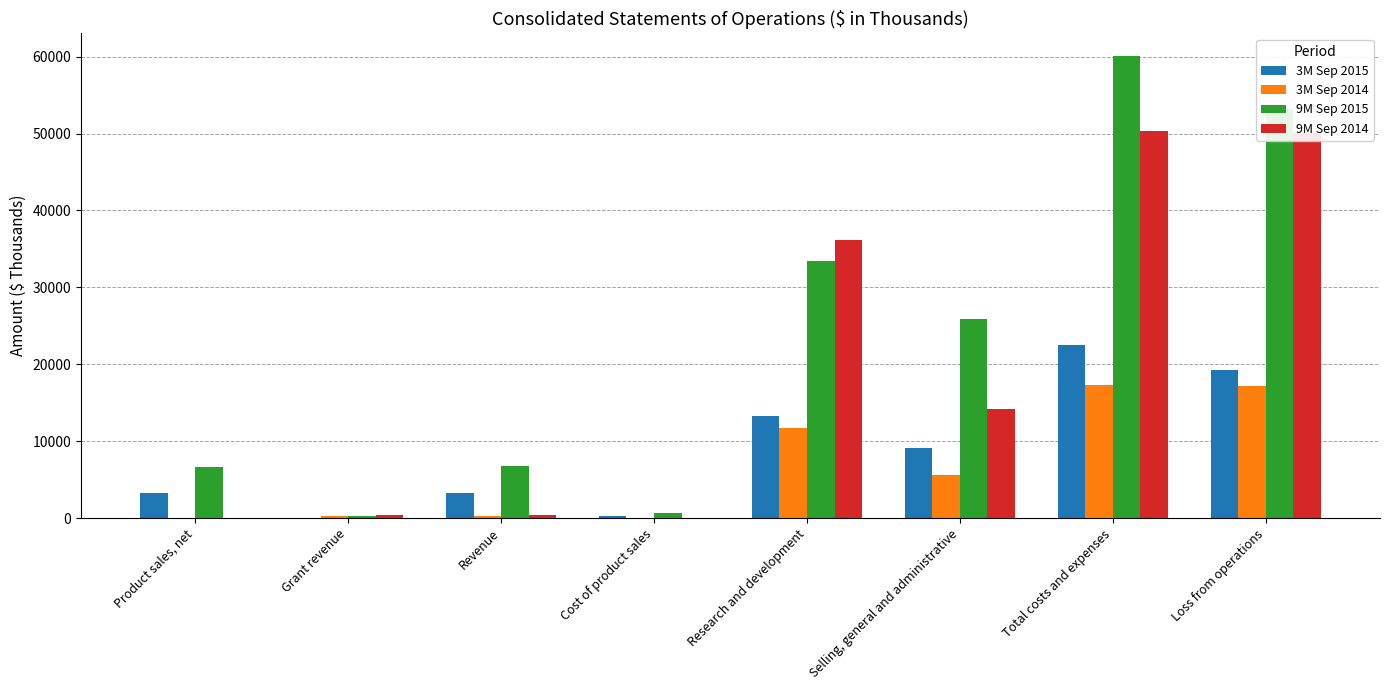

Which series has the largest total across all categories?

9M Sep 2015